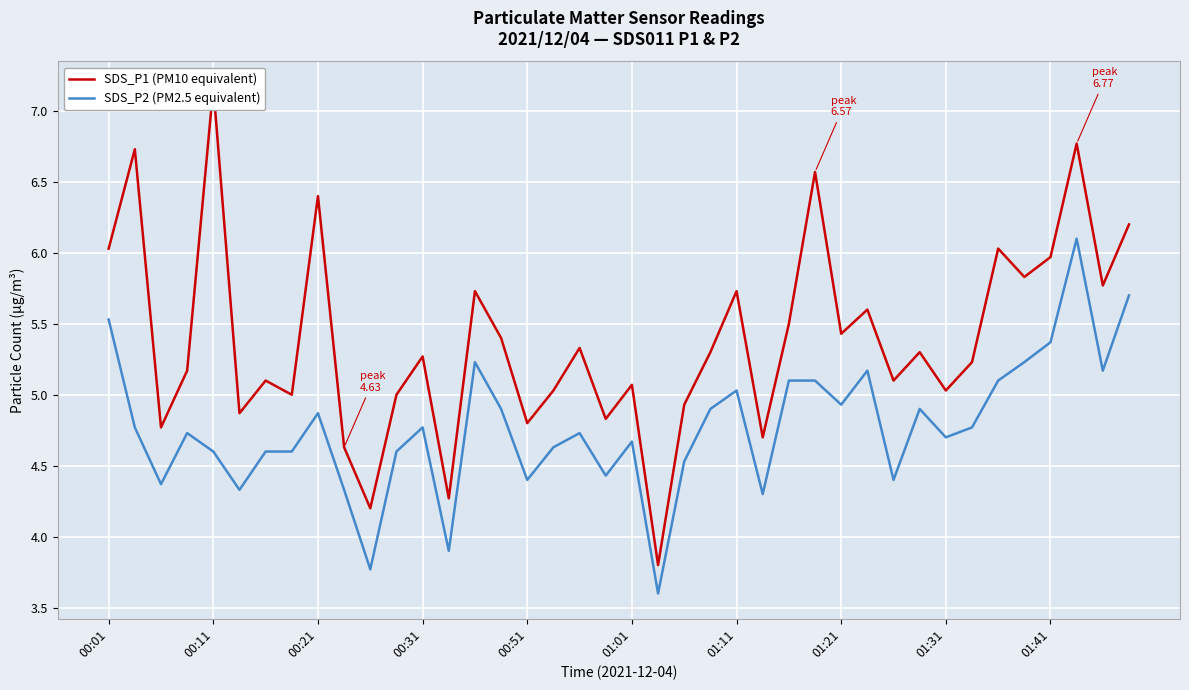

At which label does SDS_P2 (PM2.5 equivalent) first exceed 4?

00:01